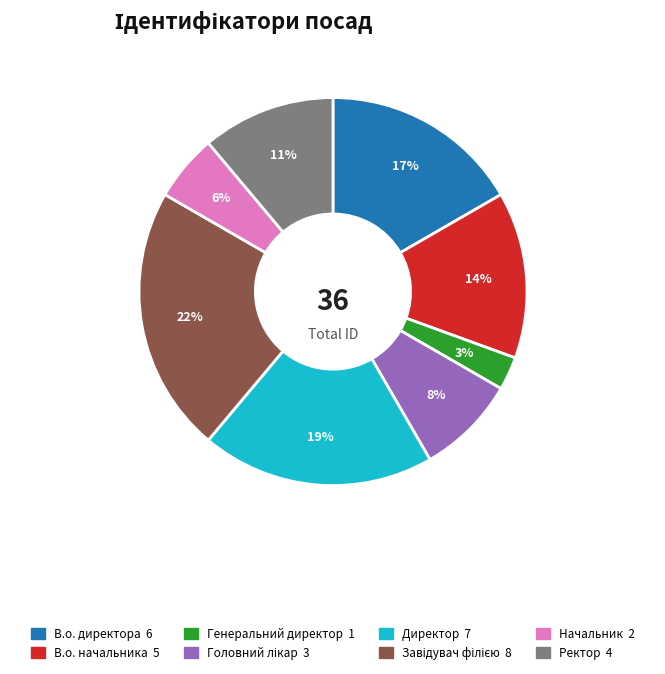

To the nearest percent, what percentage of the pie is В.о. директора?

17%